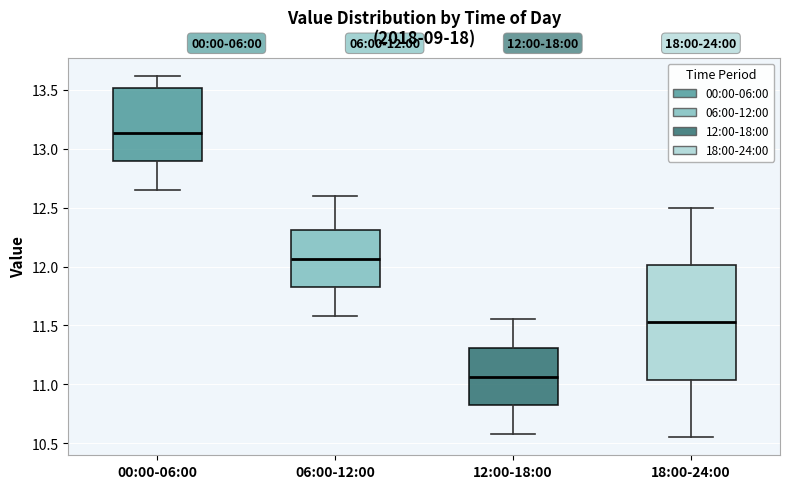

Which box is the tallest, from its lower edge to its upper edge?

18:00-24:00